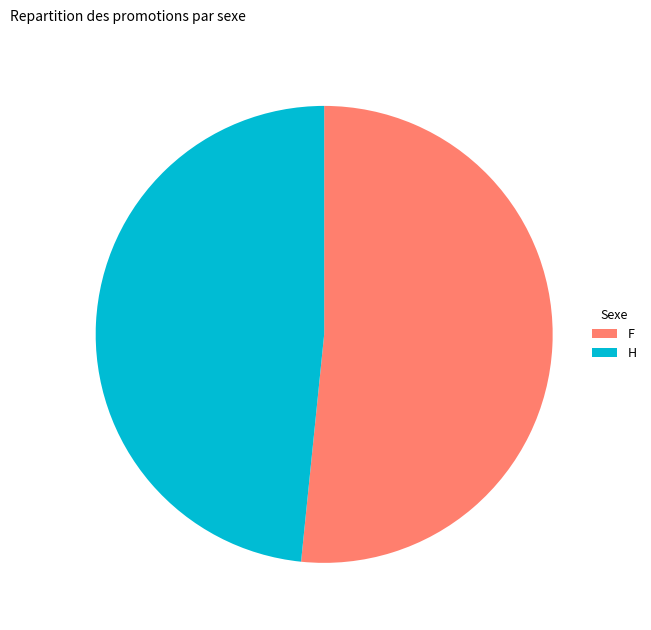

How many segments does this pie chart have?

2